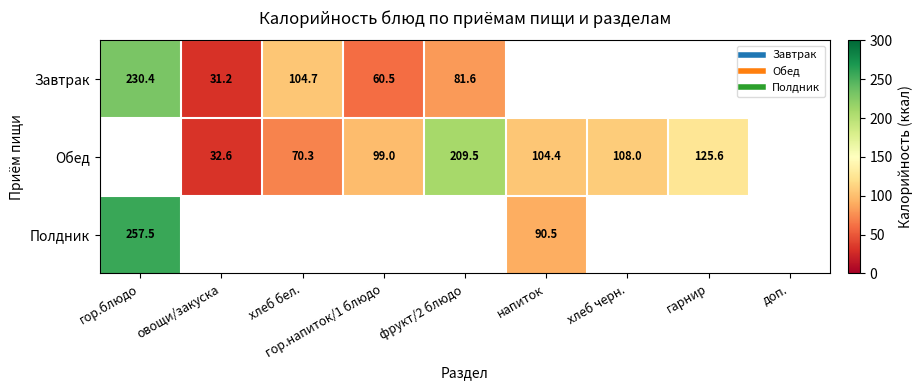

At how many categories does at least one series exceed 80?

7